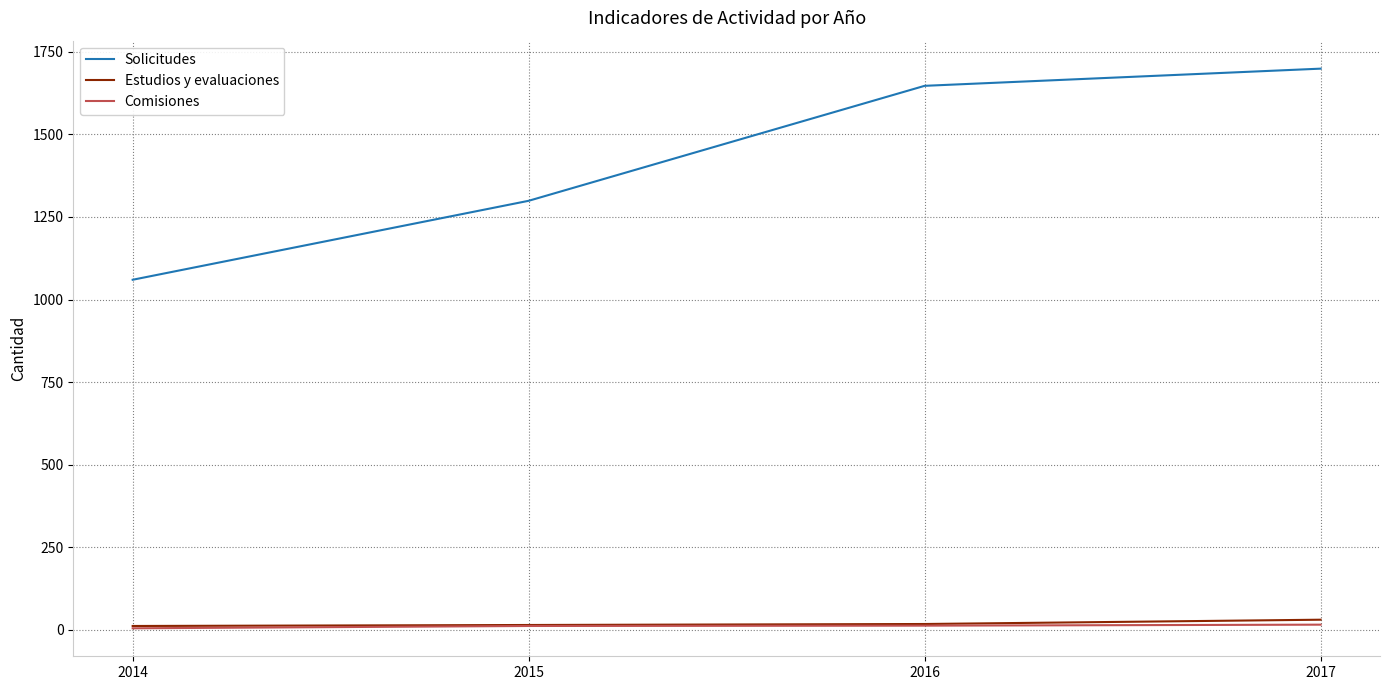

Which series has the largest range (max minus min)?

Solicitudes